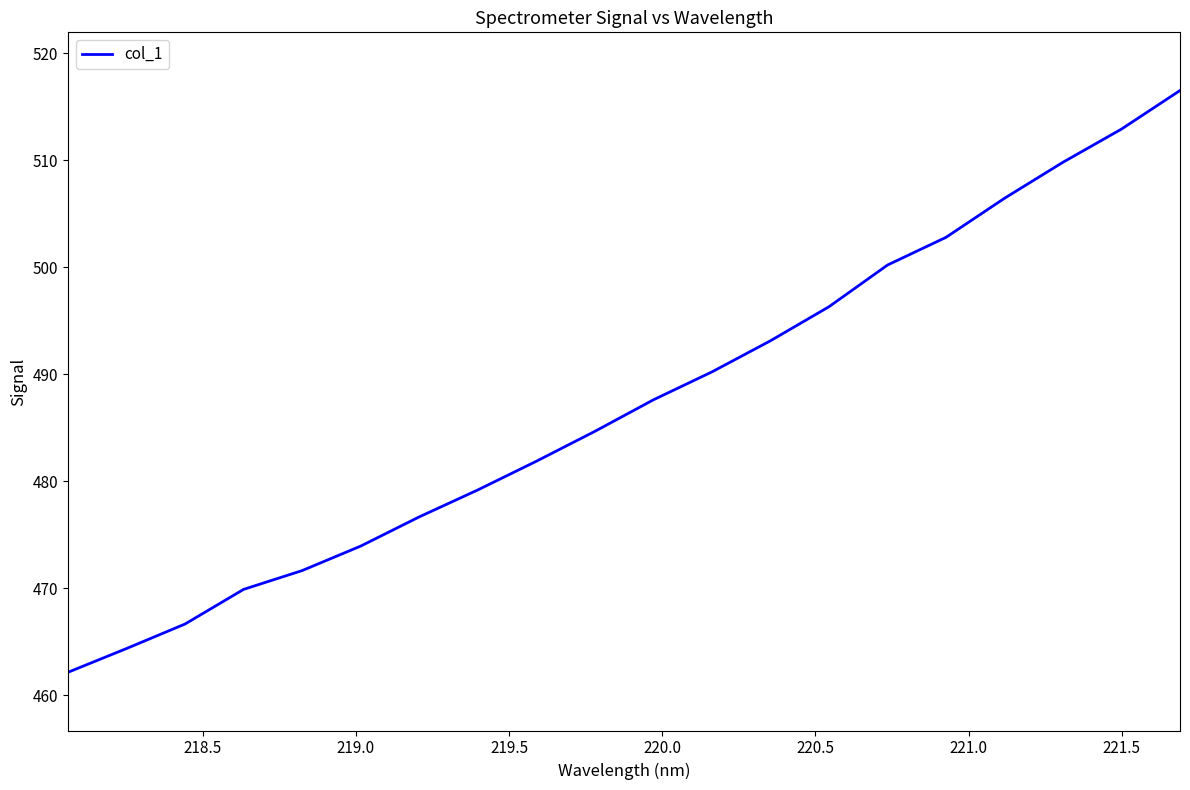

How many lines are shown in the chart?

1